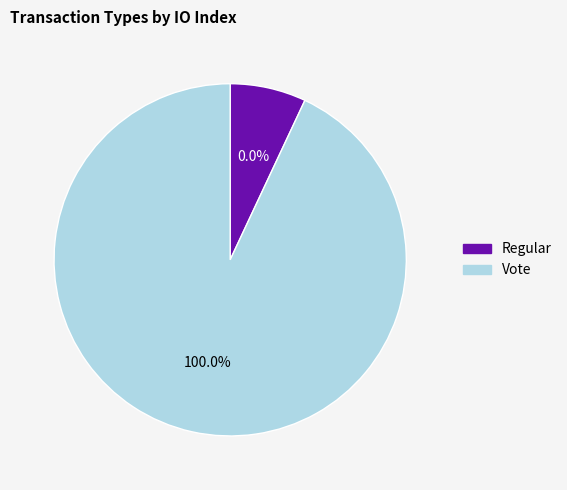

What is the majority slice?

Vote